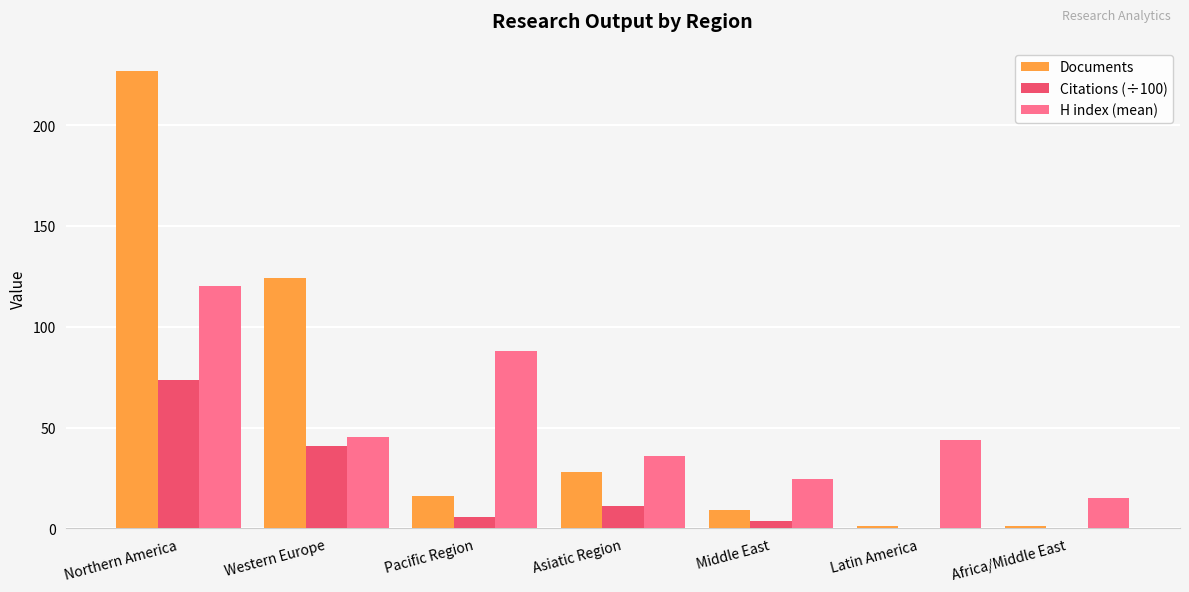

The value of Documents at Asiatic Region is 28.0. True or false?

True